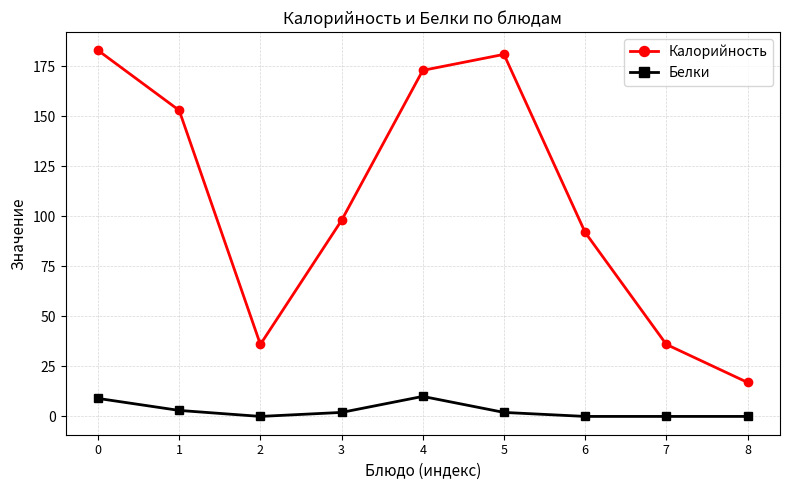

What is the value of the Калорийность point at the 7th from the left?

92